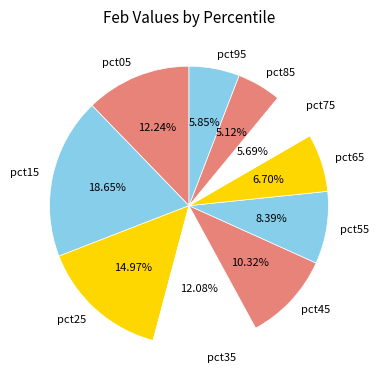

To the nearest percent, what percentage of the pie is pct85?

5%